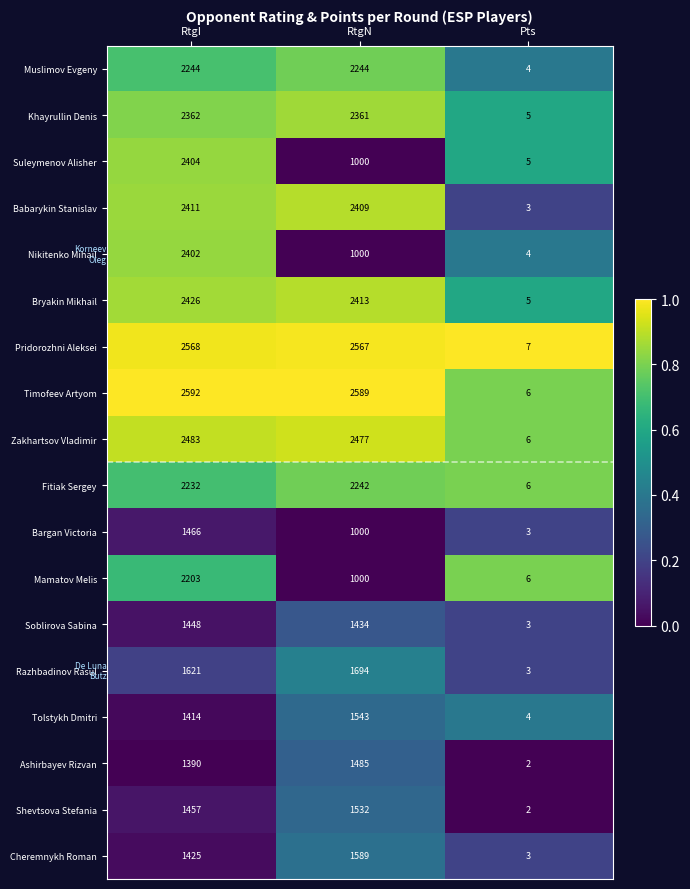

List the series in order of their peak value, highest first.

Timofeev Artyom, Pridorozhni Aleksei, Zakhartsov Vladimir, Bryakin Mikhail, Babarykin Stanislav, Suleymenov Alisher, Nikitenko Mihail, Khayrullin Denis, Muslimov Evgeny, Fitiak Sergey, Mamatov Melis, Razhbadinov Rasul, Cheremnykh Roman, Tolstykh Dmitri, Shevtsova Stefania, Ashirbayev Rizvan, Bargan Victoria, Soblirova Sabina